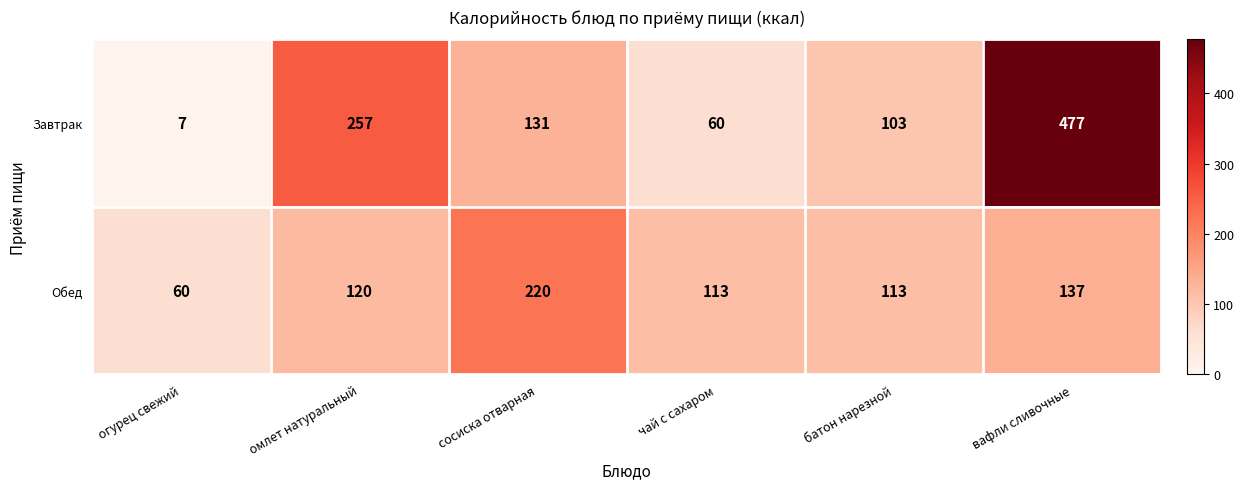

Which series changed the most between чай с сахаром and вафли сливочные?

Завтрак